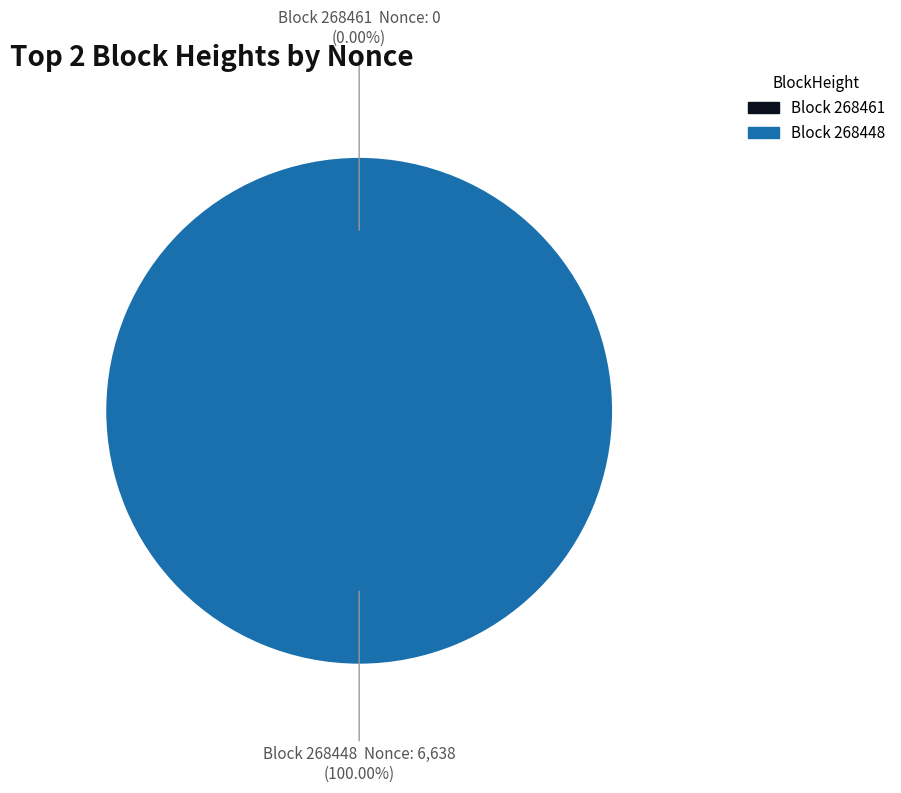

Count the number of slices in the pie.

2